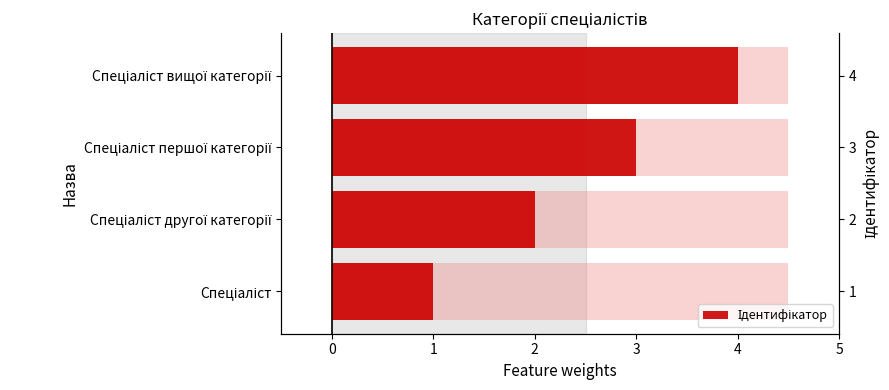

What is the difference between the values at Спеціаліст другої категорії and Спеціаліст вищої категорії?

2